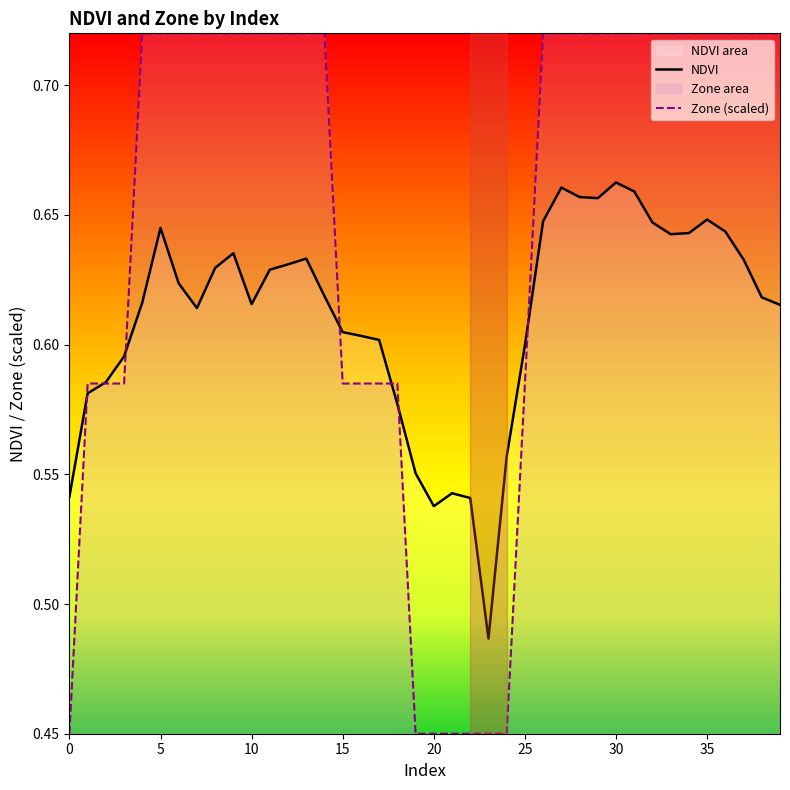

How many intersections are there between NDVI and Zone (scaled)?

7